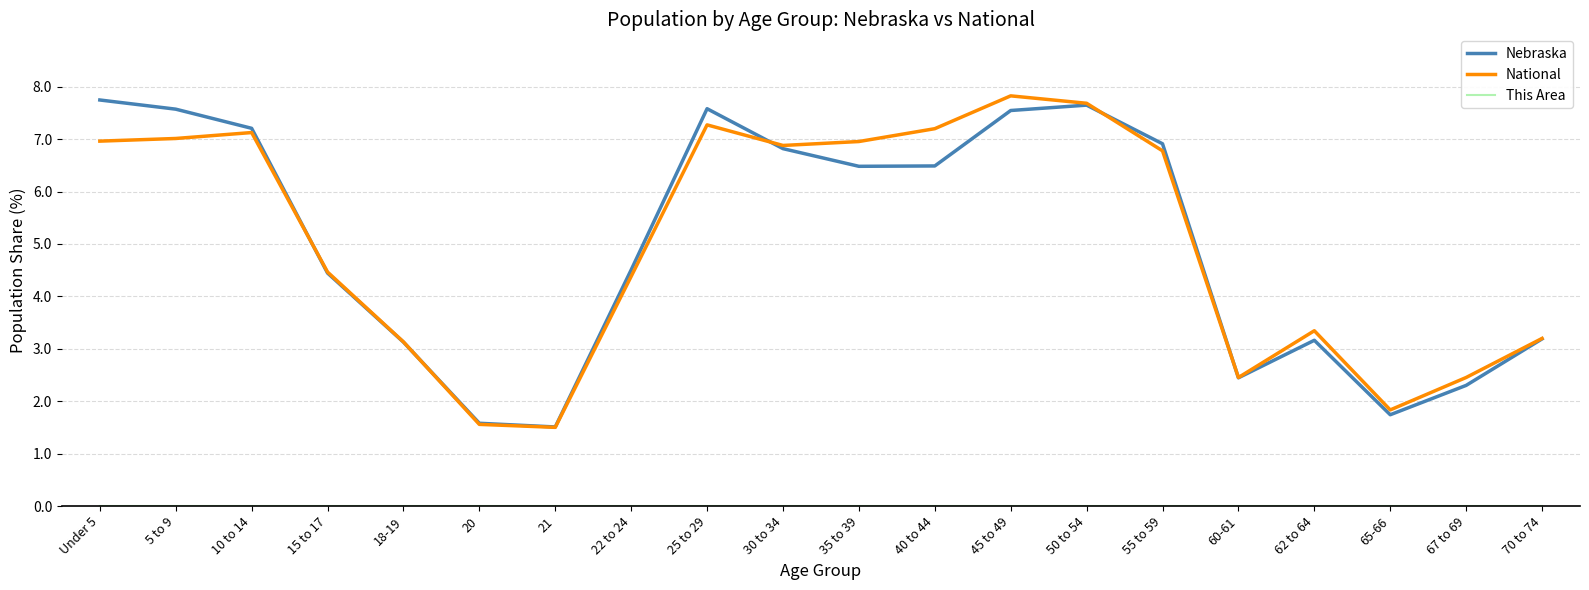

Count the number of data series in this chart.

3